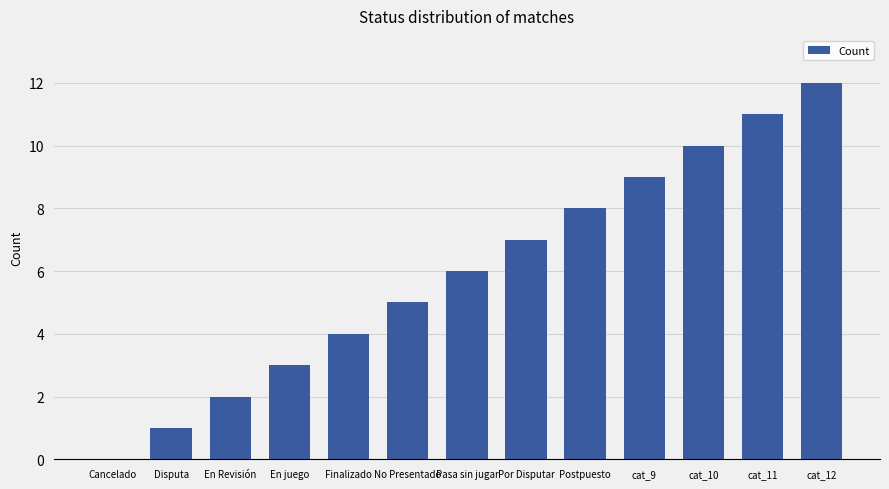

The chart shows a value of 4 at cat_12. True or false?

False